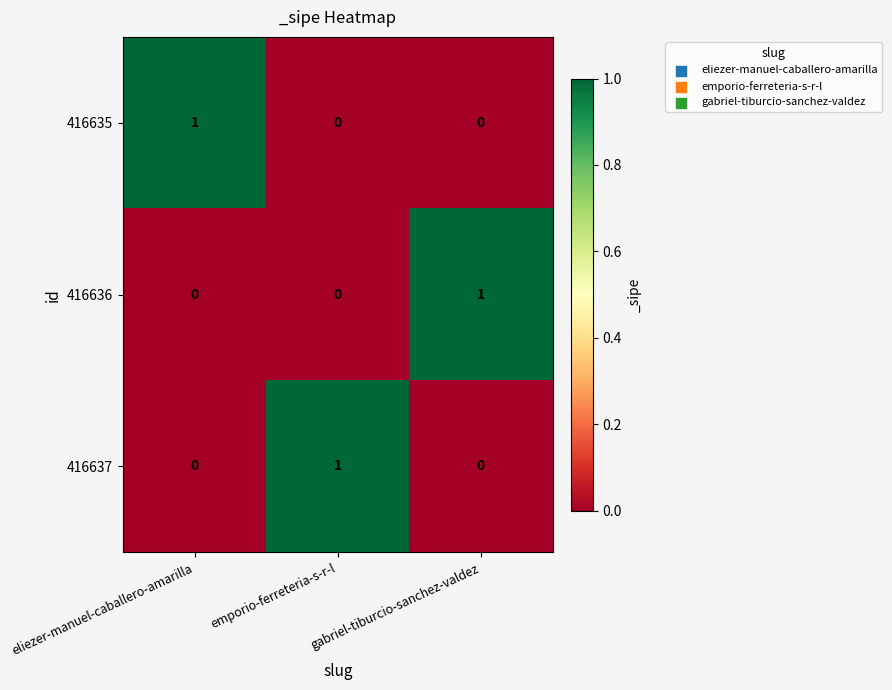

How many series are shown in this chart?

3